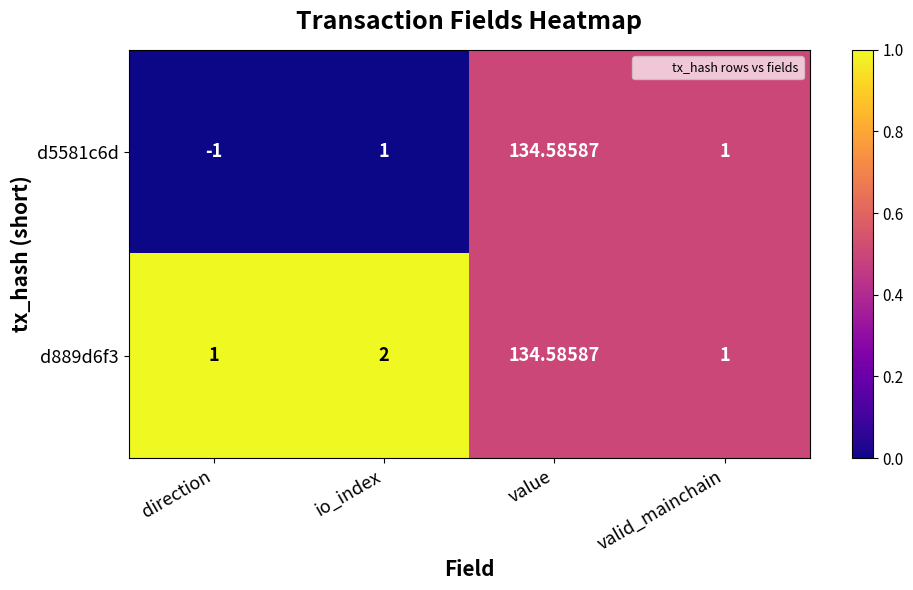

Which label corresponds to the smallest value in the chart?

direction